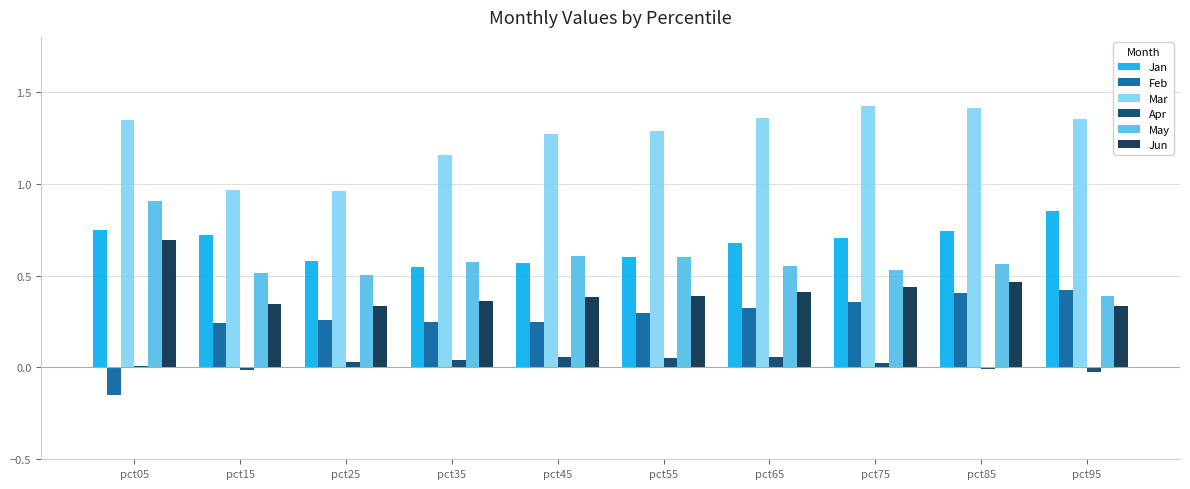

How many data points in Mar are above 1?

8